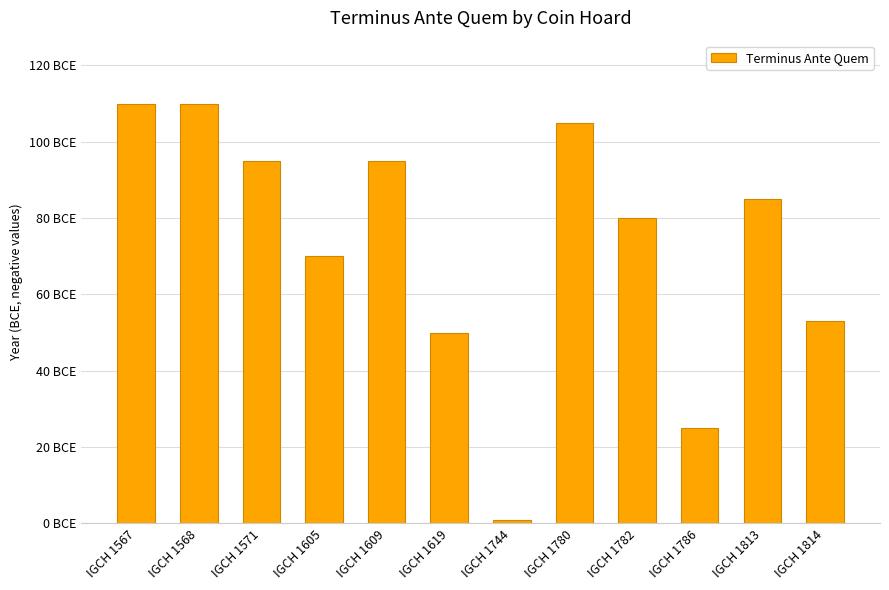

Approximately how many times larger is the value at IGCH 1605 compared to IGCH 1567?

0.6